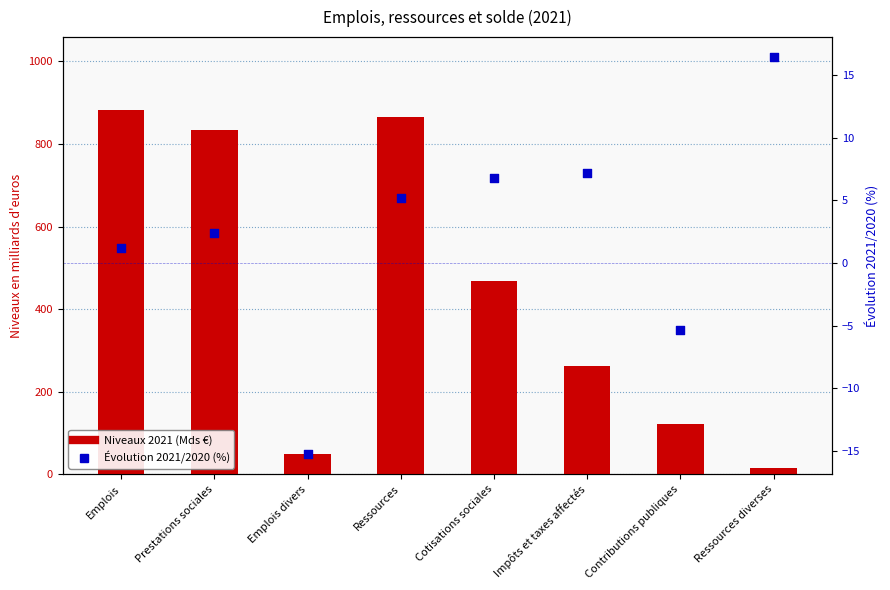

Is the value of Évolution 2021/2020 (%) at Prestations sociales greater than the value of Niveaux 2021 (Mds €) at Emplois?

No